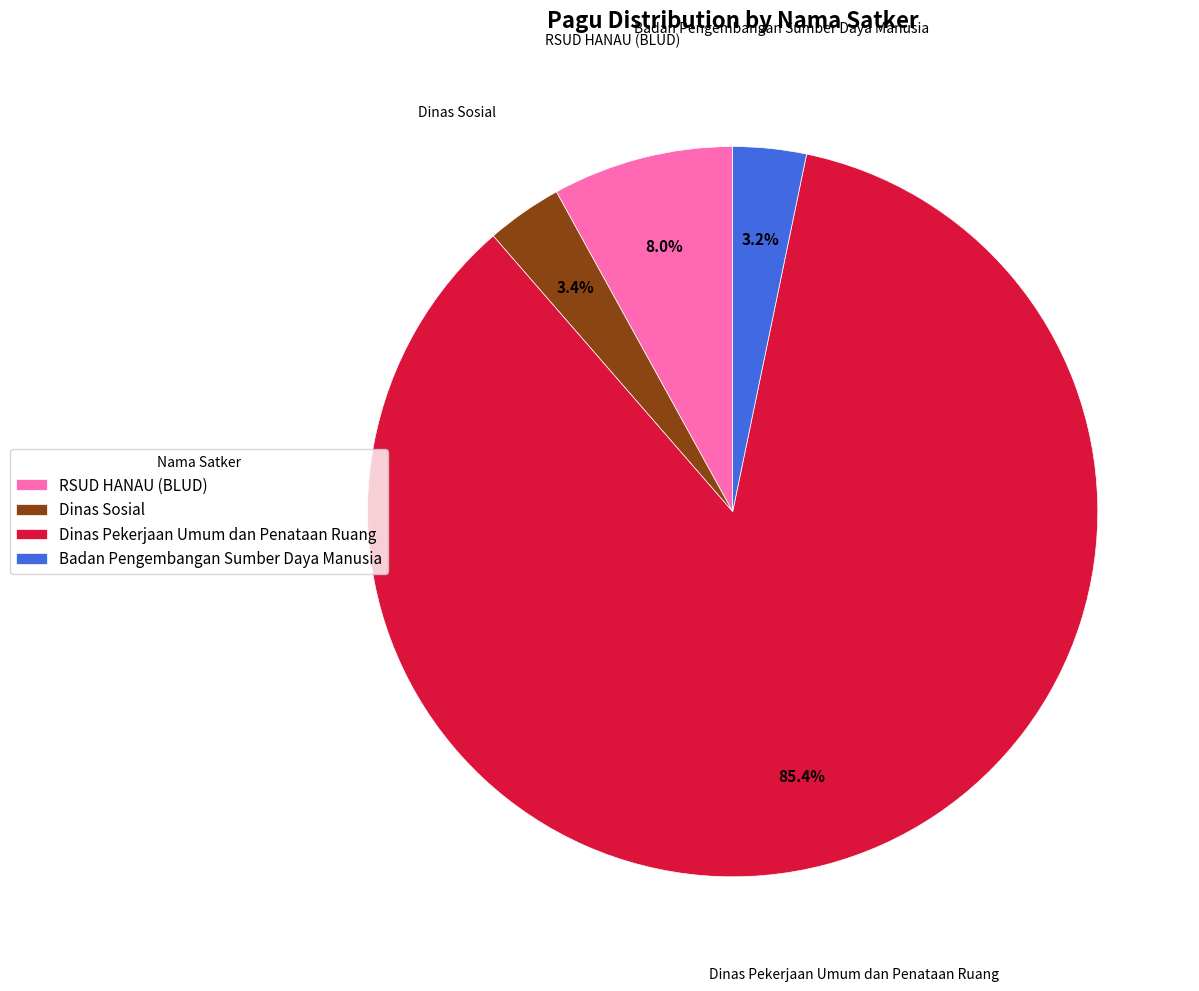

To the nearest percent, what percentage of the pie is RSUD HANAU (BLUD)?

8%